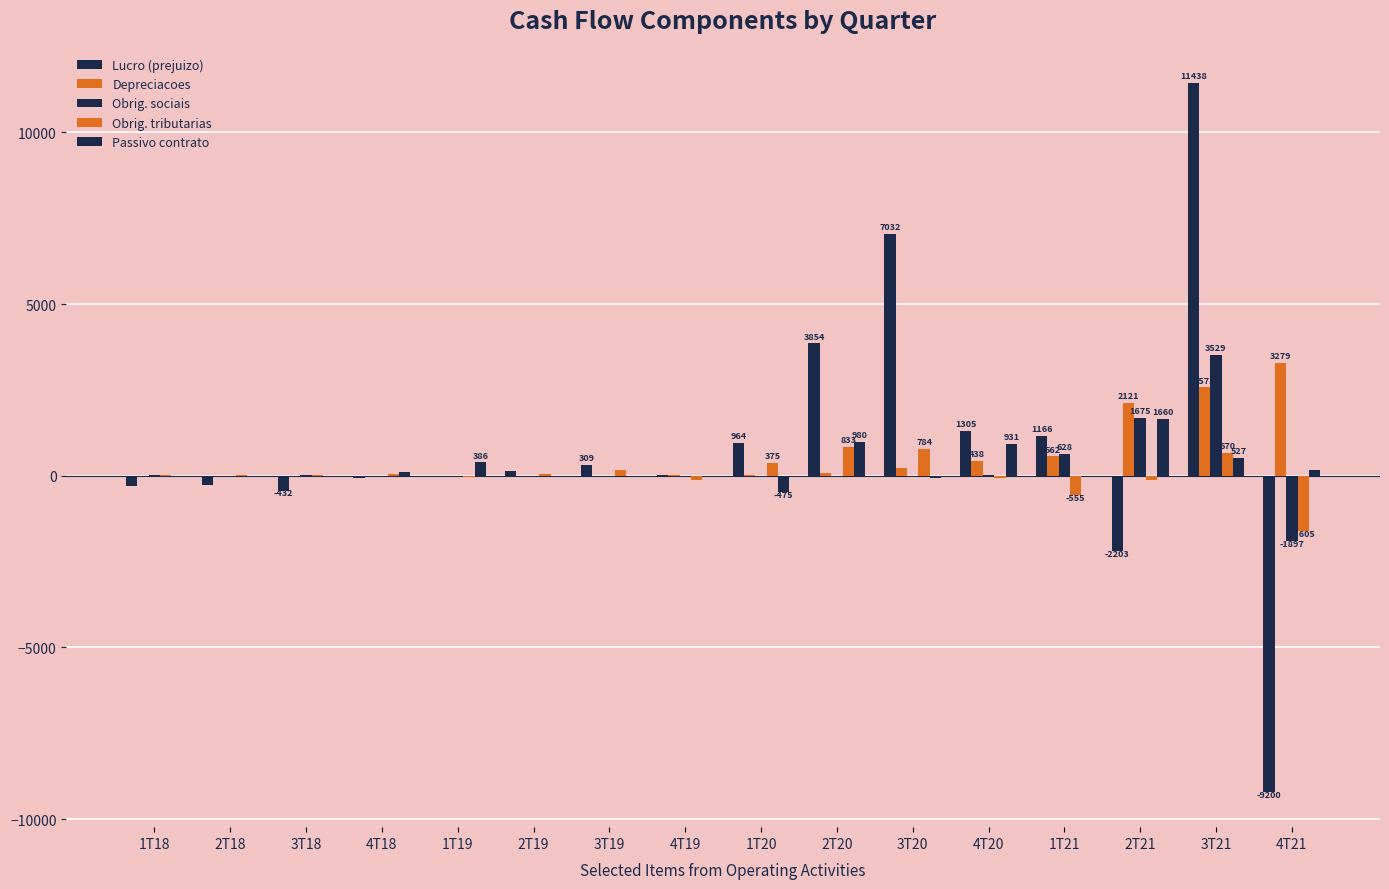

What position from the right is 1T21?

4